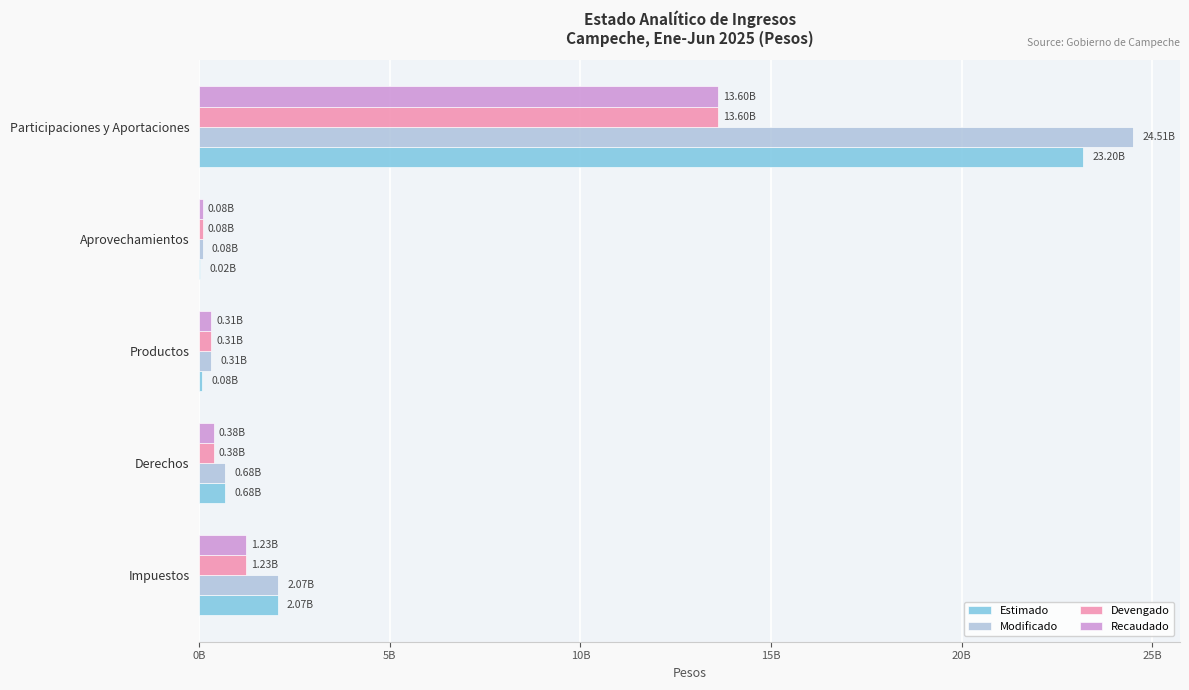

Where is Recaudado nearest to the value 6842635318?

Impuestos